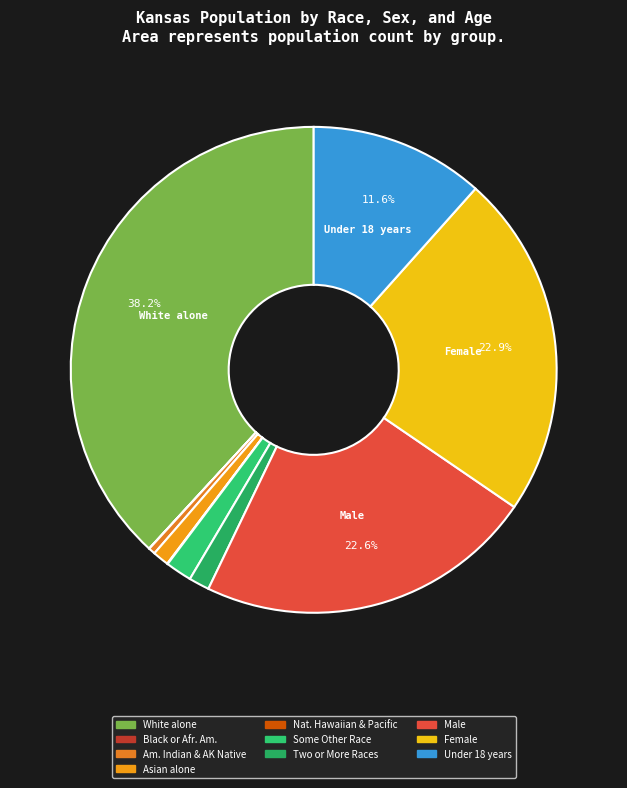

How many slices are in this pie chart?

10